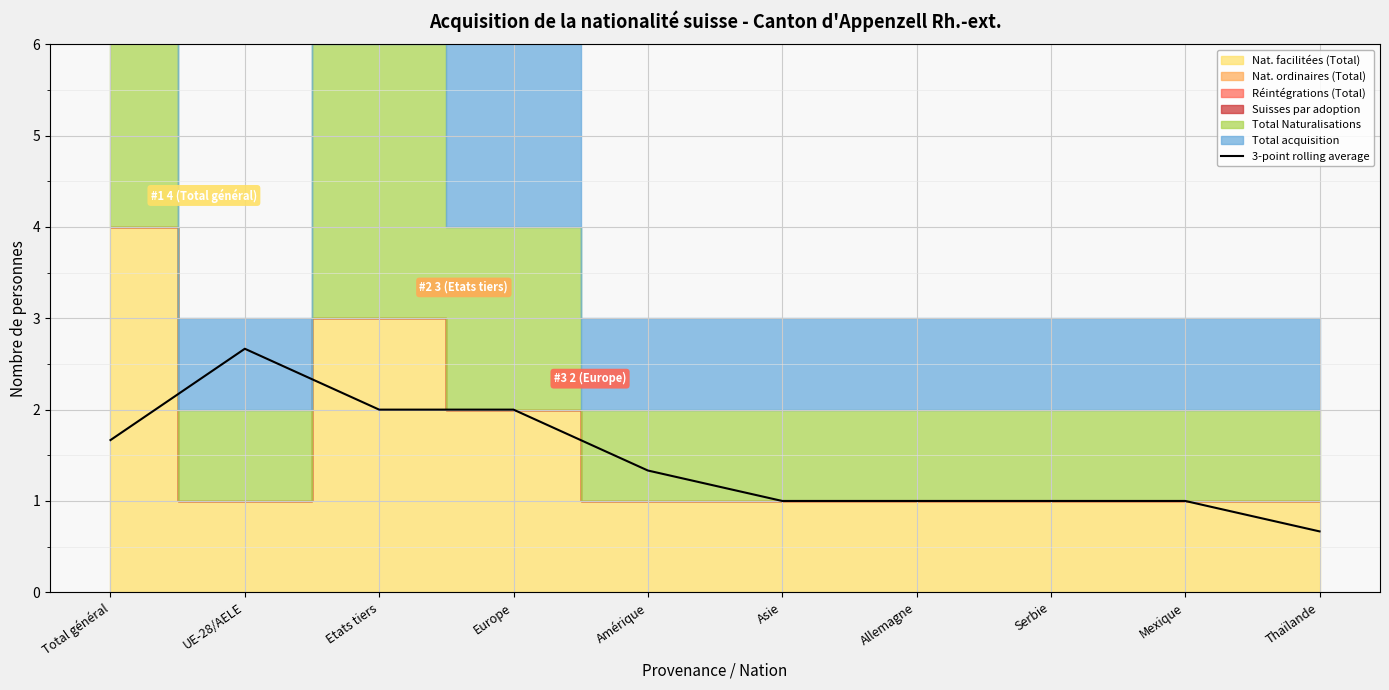

Reading left to right, what are all the values shown in this chart?

1.7	2.7	2.0	2.0	1.3	1.0	1.0	1.0	1.0	0.7